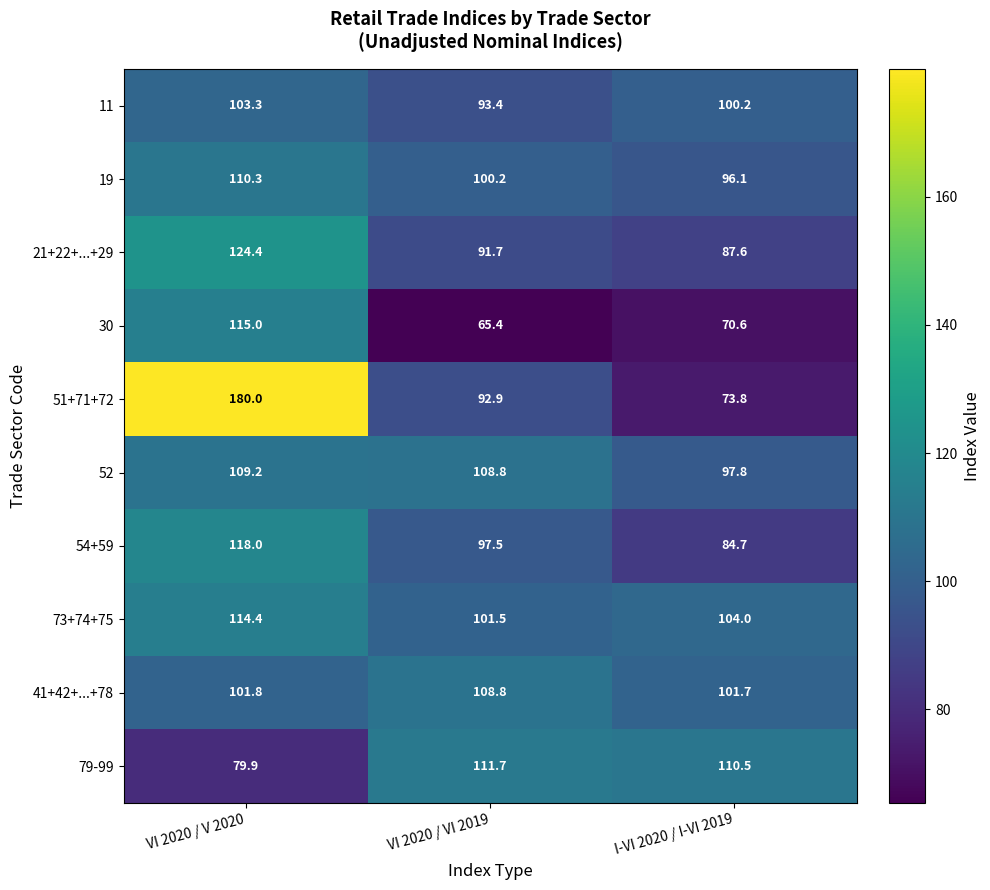

List the series in order of their peak value, highest first.

51+71+72, 21+22+...+29, 54+59, 30, 73+74+75, 79-99, 19, 52, 41+42+...+78, 11